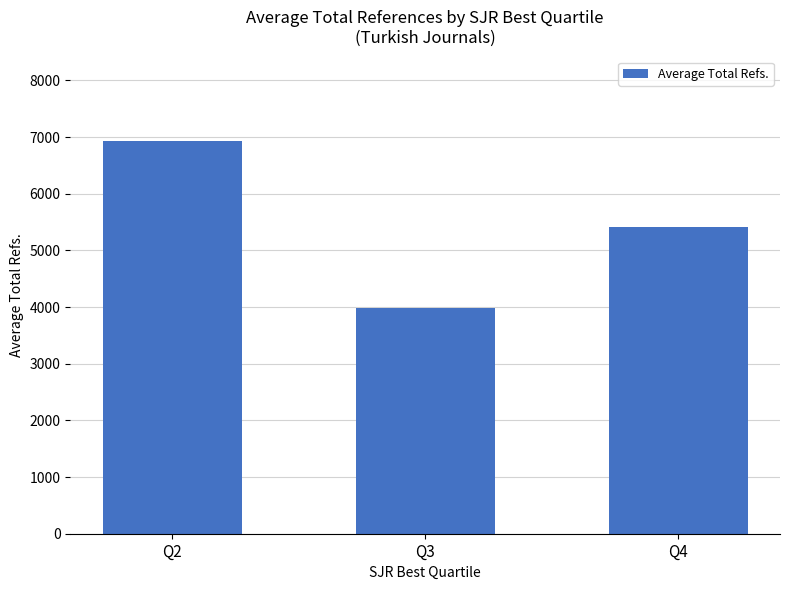

Which label corresponds to the largest value in the chart?

Q2